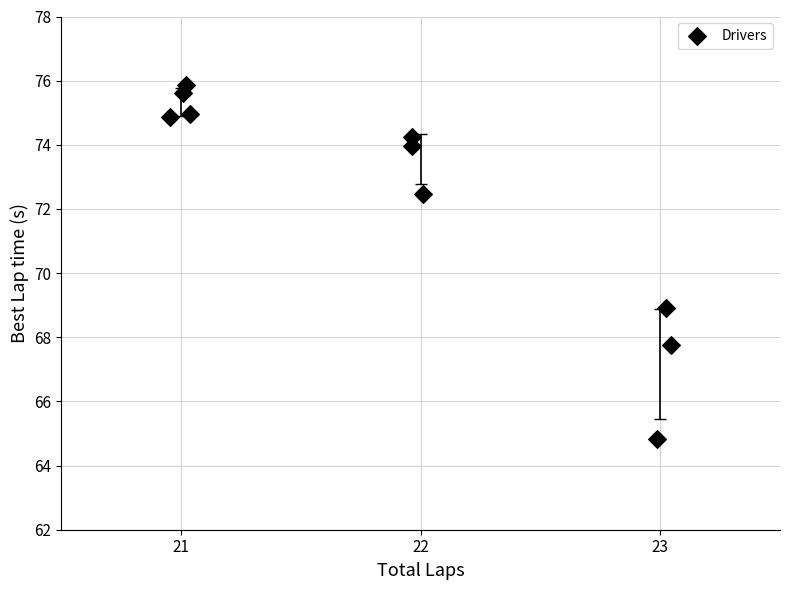

What is the range of Y values (max minus min)?

11.0